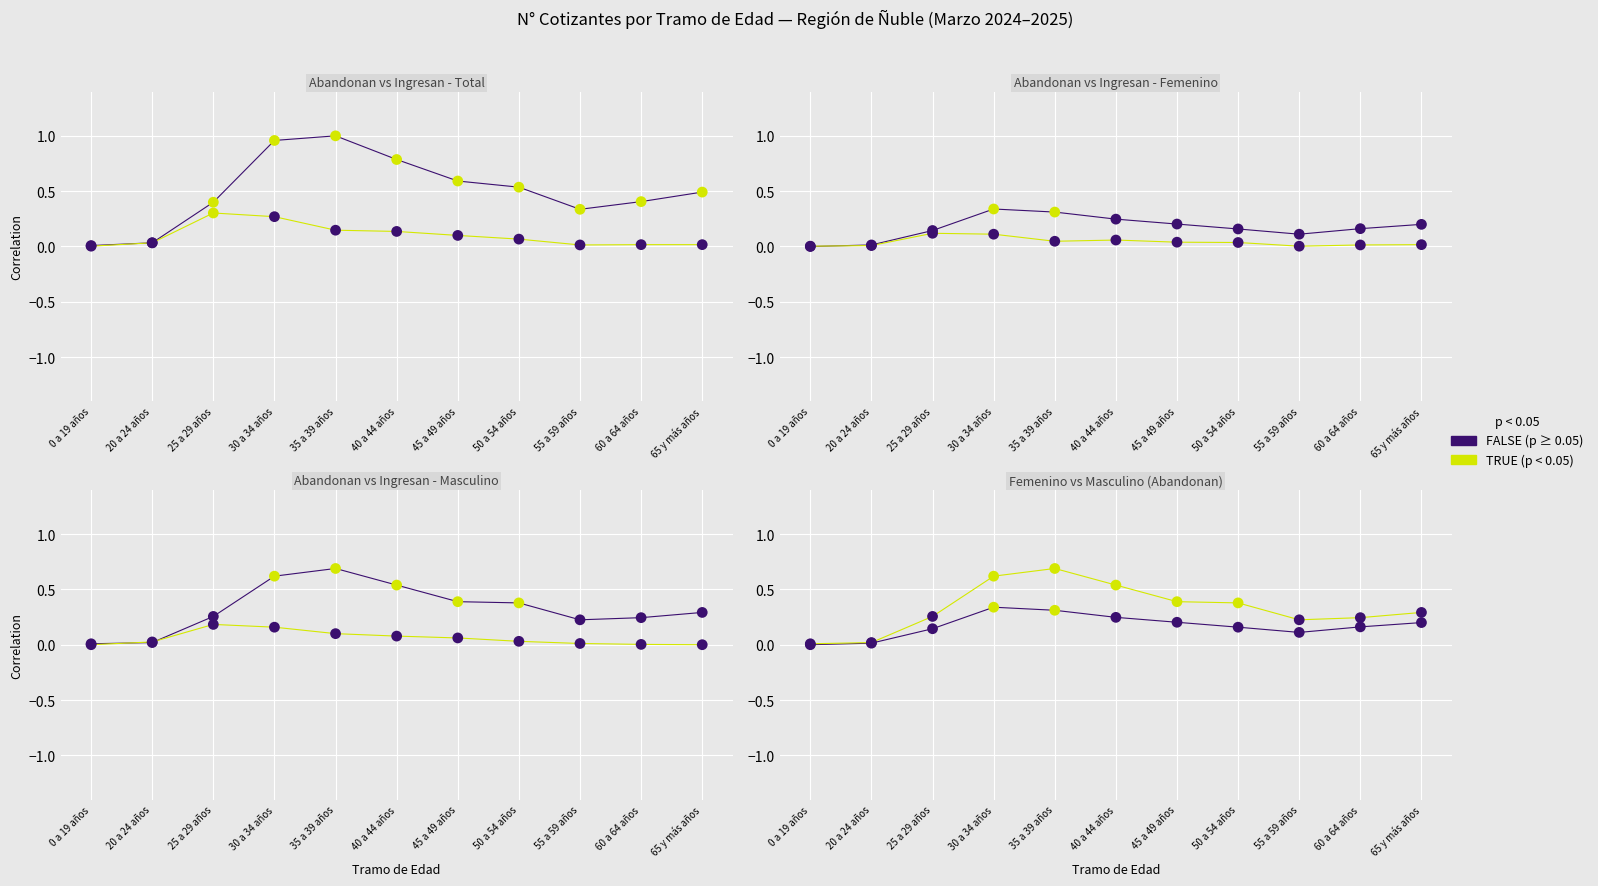

Which series contains the highest Y value?

Abandonan - N° Cotizantes (Total)